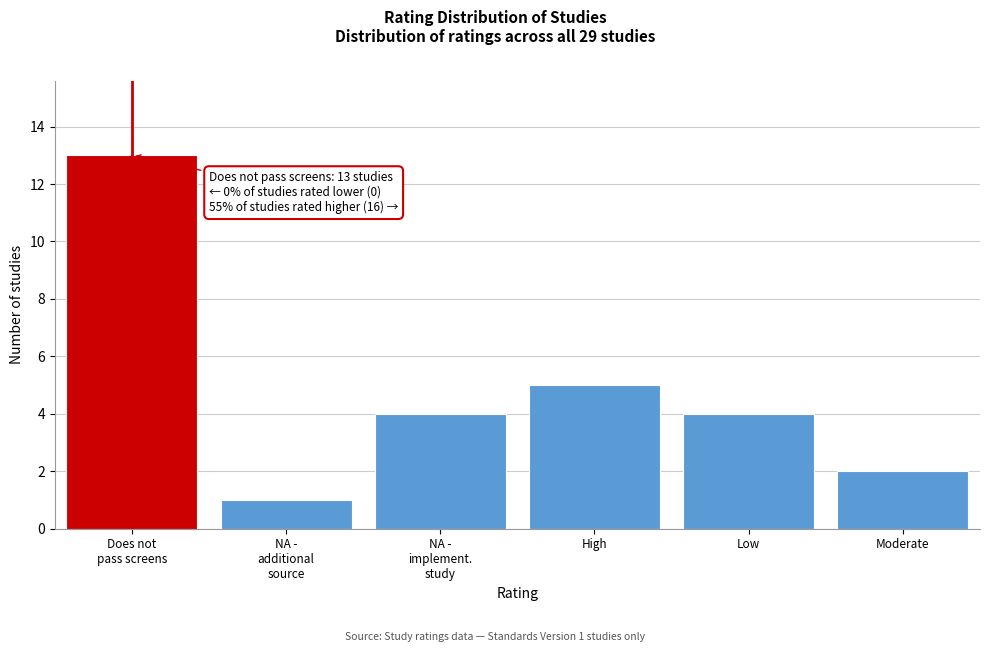

Reading left to right, what are all the values shown in this chart?

13	1	4	5	4	2